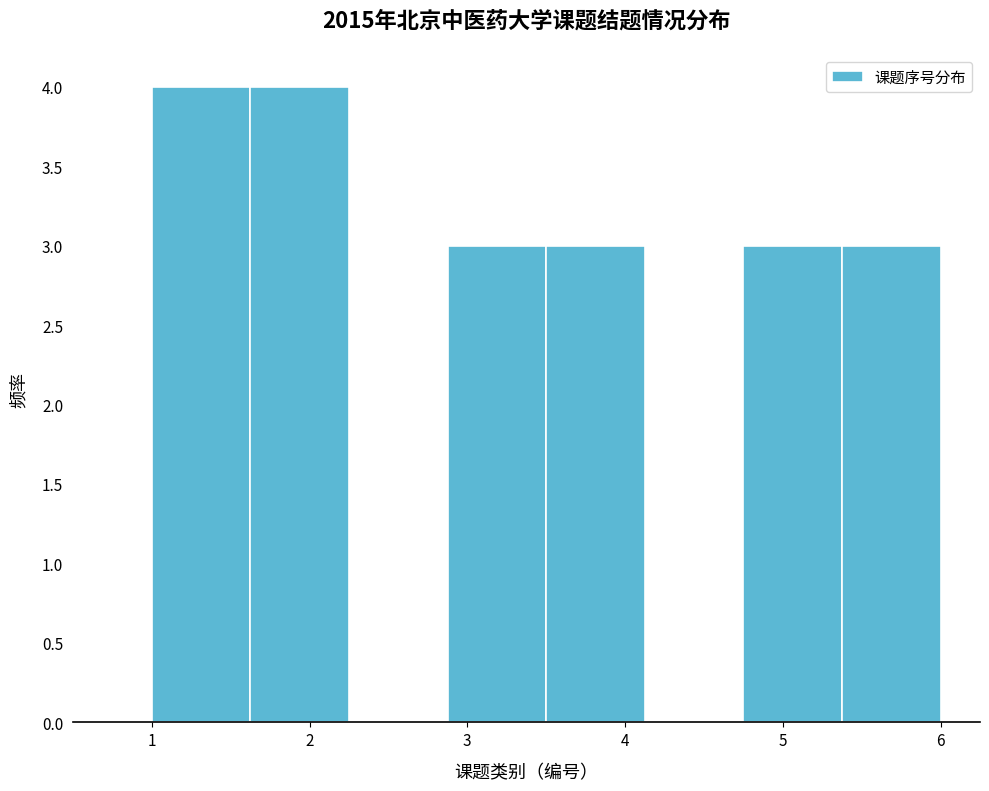

What is the height of the bar covering 1.0 to 1.6 on the x-axis? Neither the bar edges nor the heights are printed on the chart, so give them approximately, as read against the axes.

4